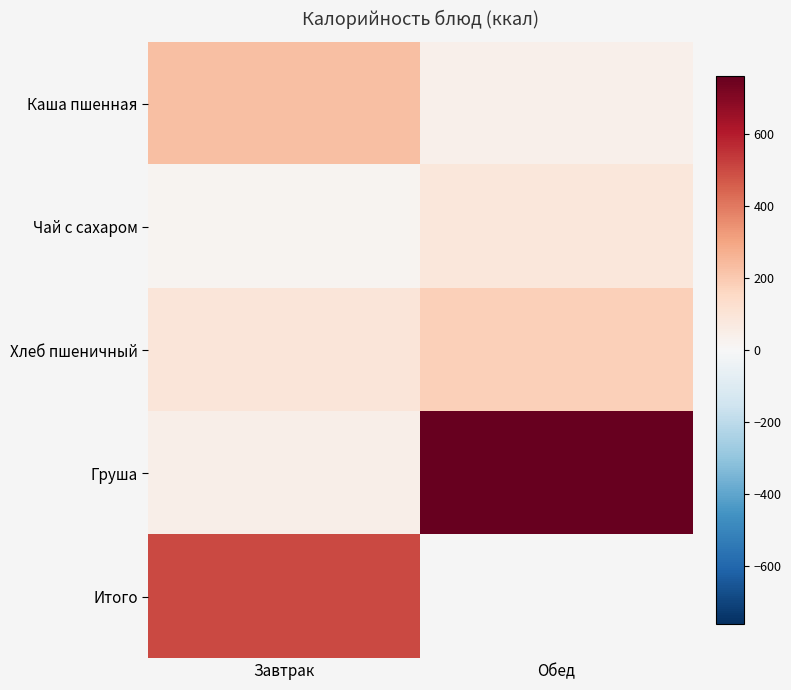

At which label does Итого reach its peak?

Завтрак